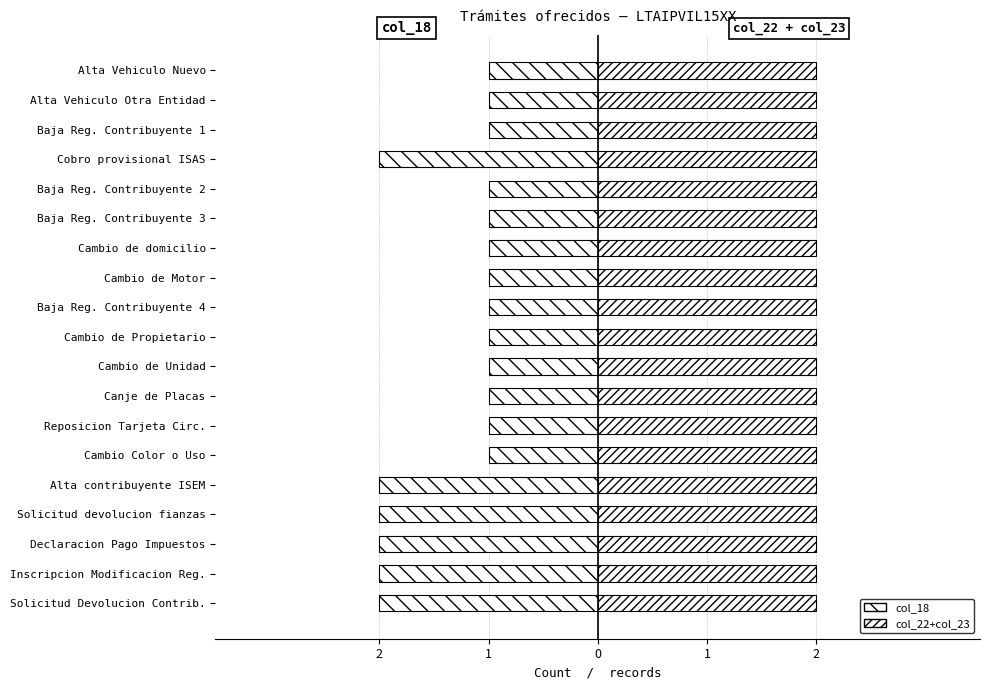

List the series in order of their peak value, highest first.

col_22+col_23, col_18